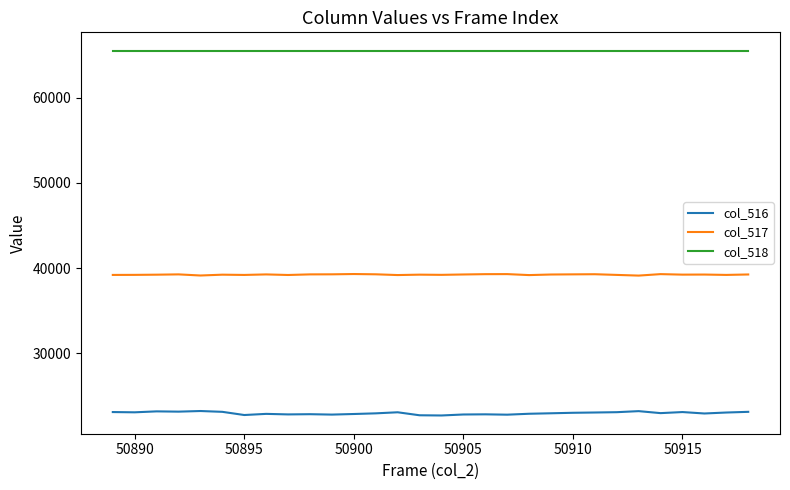

Is this an area chart (filled region under the line)?

No